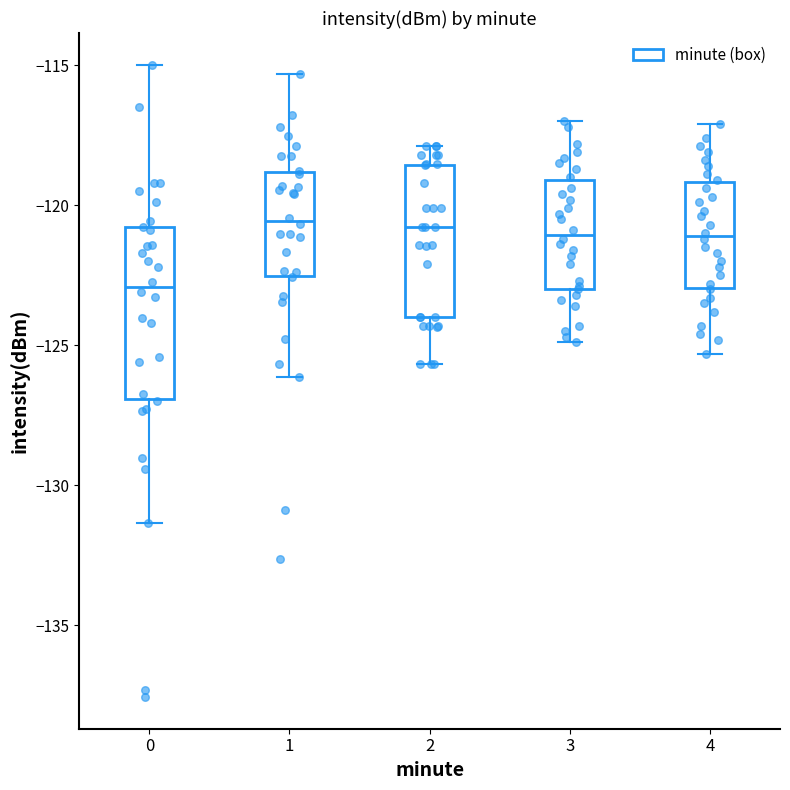

Reading left to right, read every box against the y-axis: the position of its median line, the range the box covers, and the ends of its whiskers. The values are not printed on the chart, so give them approximately, as read against the axis.

0: median -123.0, box -127.0 to -121.0, whiskers -131.5 to -115.0
1: median -120.5, box -122.5 to -119.0, whiskers -126.0 to -115.5
2: median -121.0, box -124.0 to -118.5, whiskers -125.5 to -118.0
3: median -121.0, box -123.0 to -119.0, whiskers -125.0 to -117.0
4: median -121.0, box -123.0 to -119.0, whiskers -125.5 to -117.0